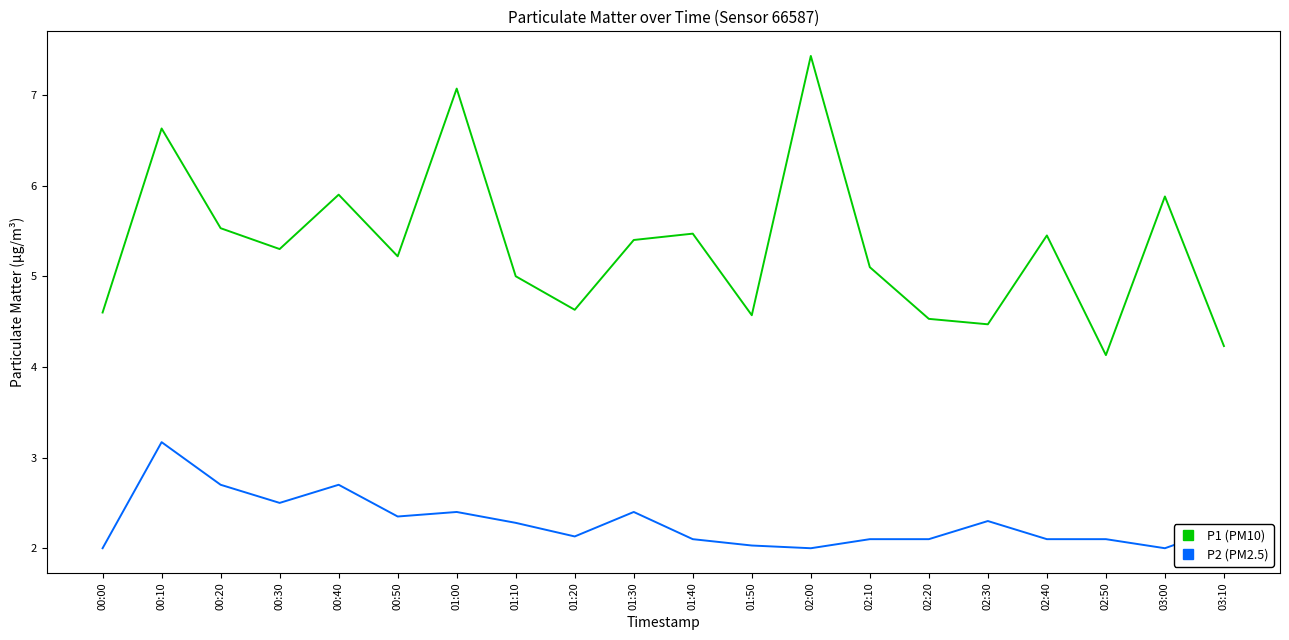

True or false: P1 (PM10) has a value of 5.5 at 01:40.

True